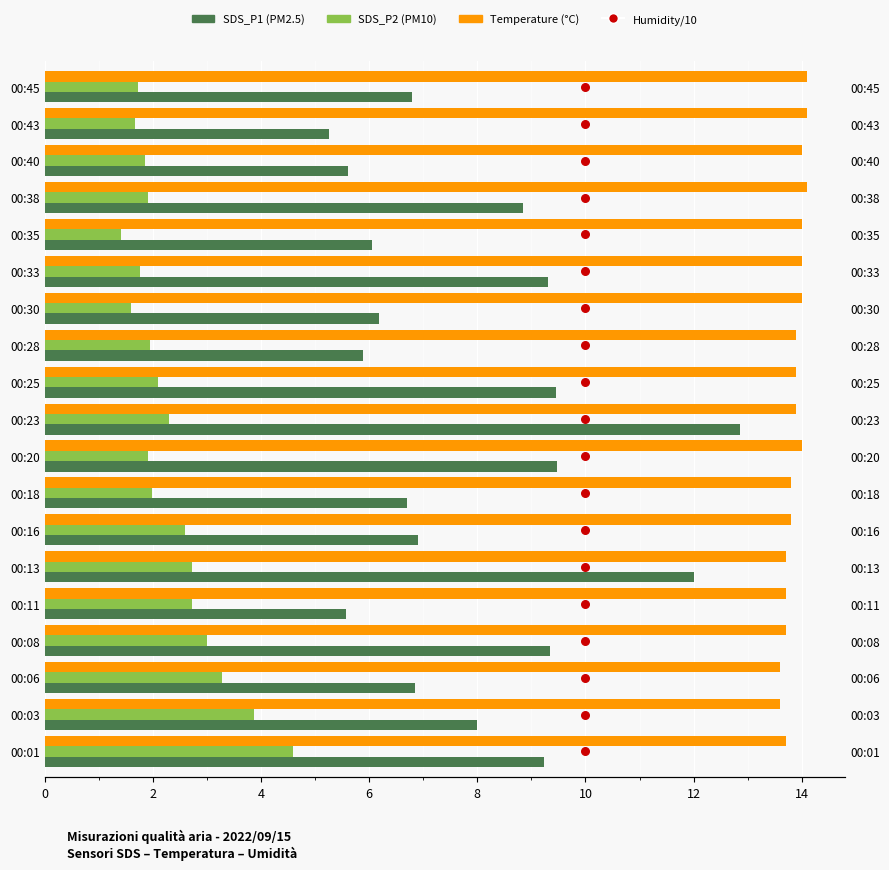

Which series reaches the minimum Y coordinate?

Humidity/10